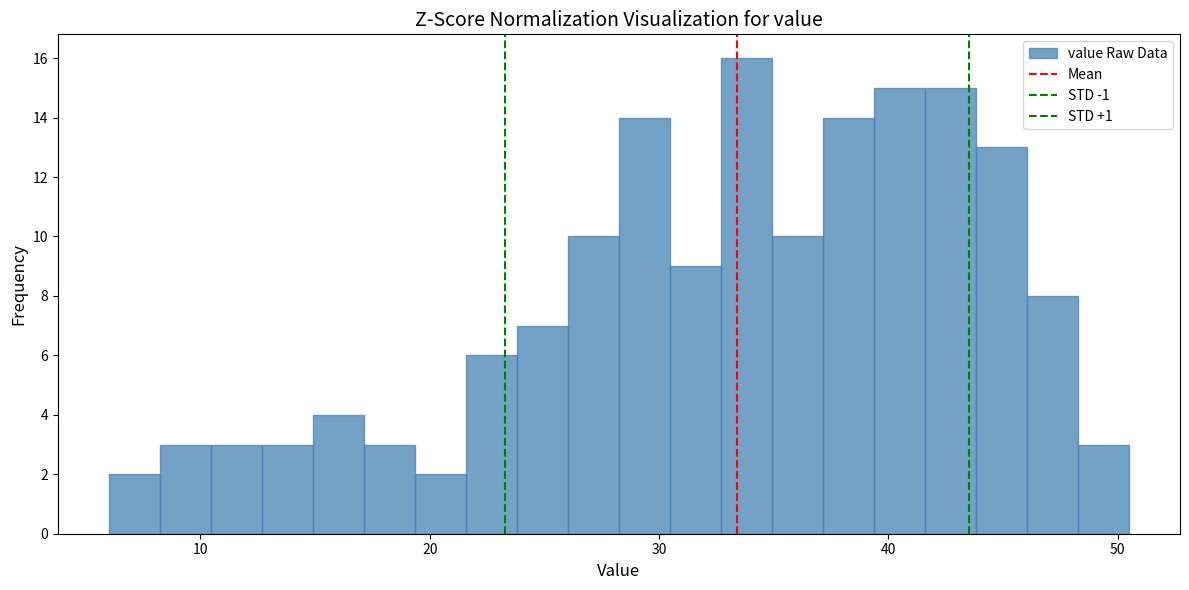

Read against the x-axis, roughly where is the centre of the tallest bar?

34